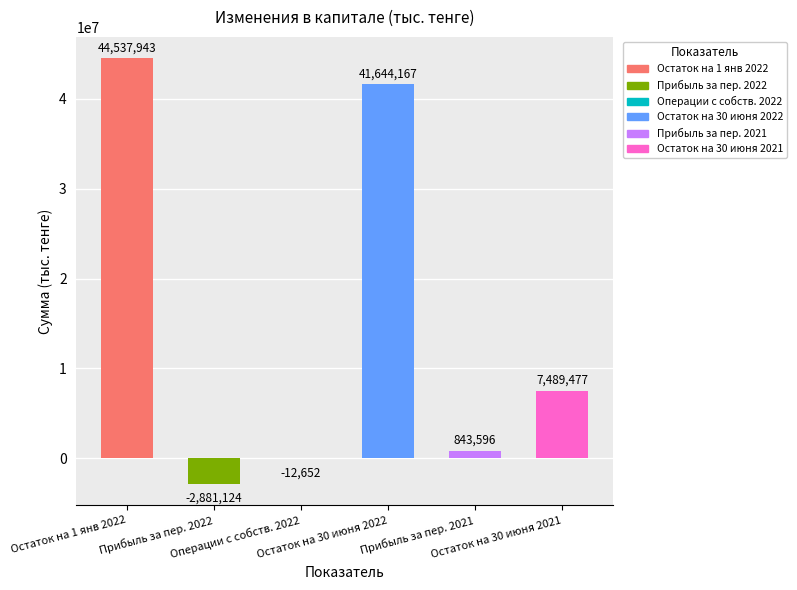

At which label is the value closest to 20828409?

Остаток на 30 июня 2021